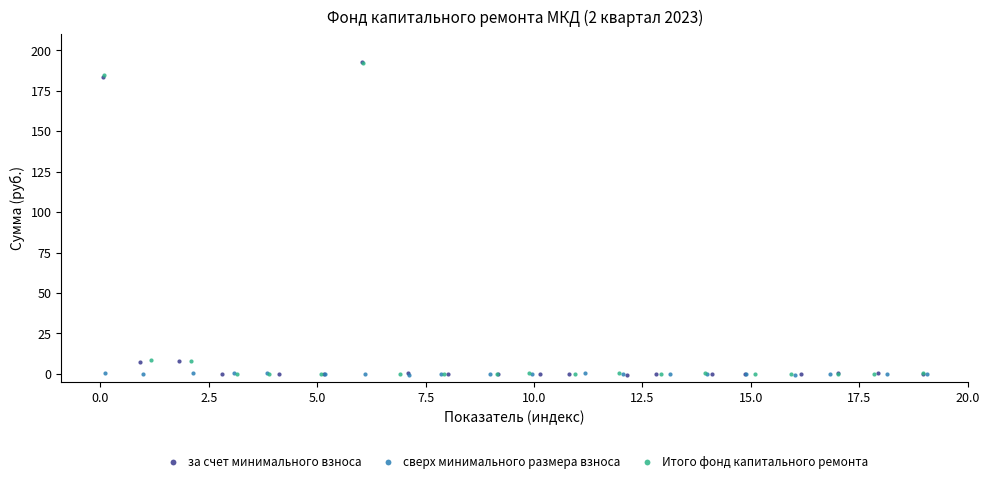

What are all the series names shown in the legend?

за счет минимального взноса, сверх минимального размера взноса, Итого фонд капитального ремонта